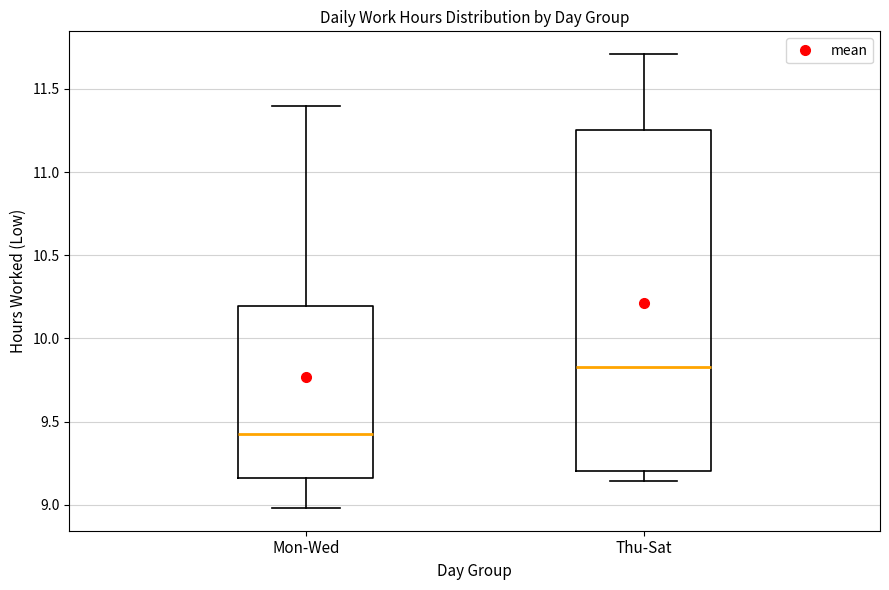

Where is the upper edge of the box for Mon-Wed on the y-axis? The values are not printed on the chart, so give them approximately, as read against the axis.

10.20